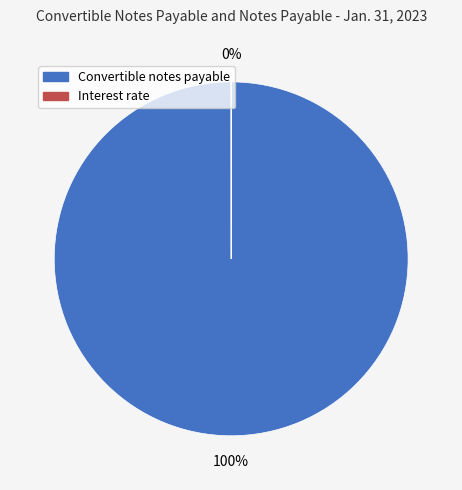

To the nearest percent, what is the average slice percentage?

50%